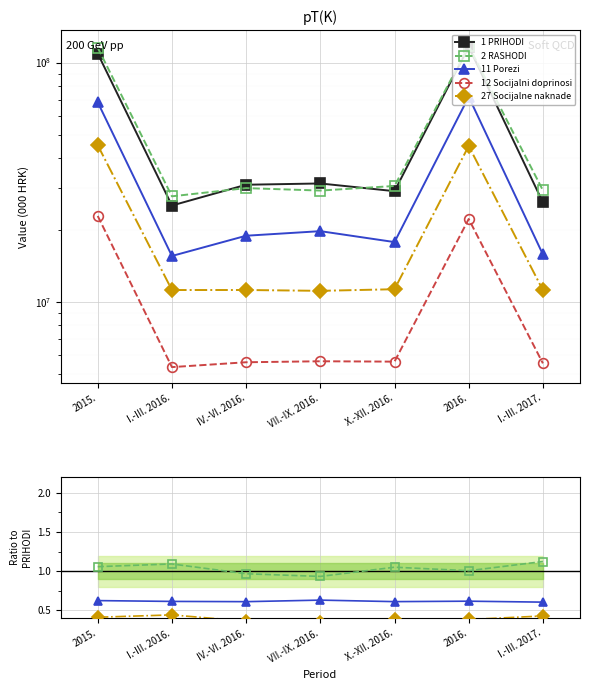

How many series are shown in this chart?

5